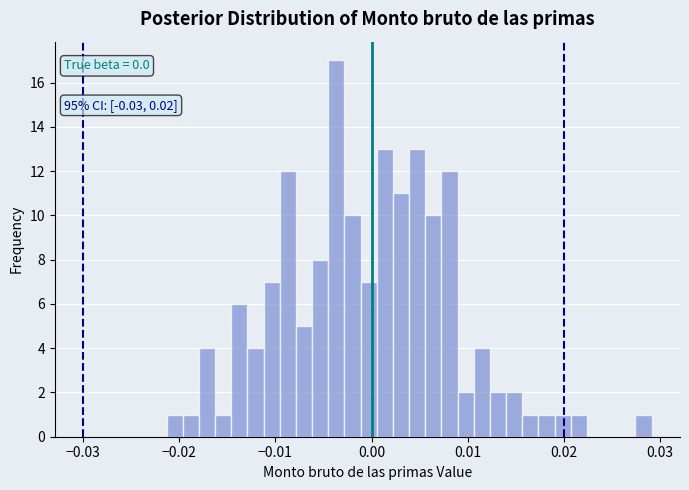

Read against the x-axis, roughly where is the centre of the tallest bar?

-0.004